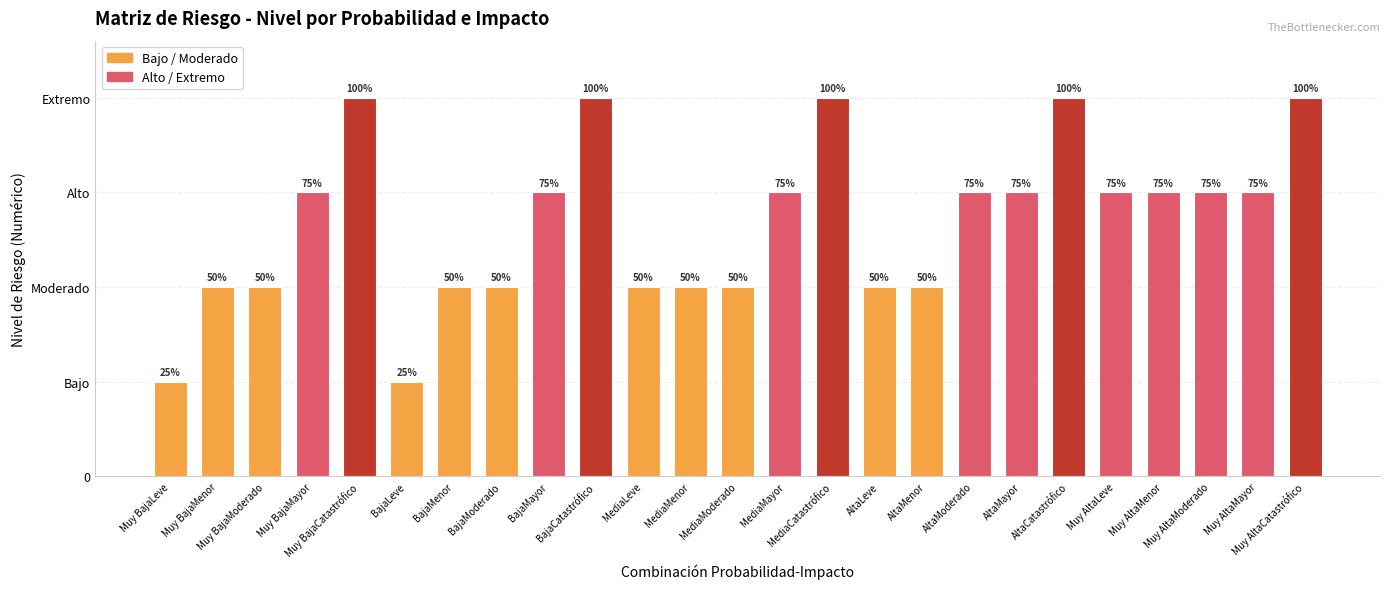

Which has a higher value, BajaLeve or AltaMayor?

AltaMayor